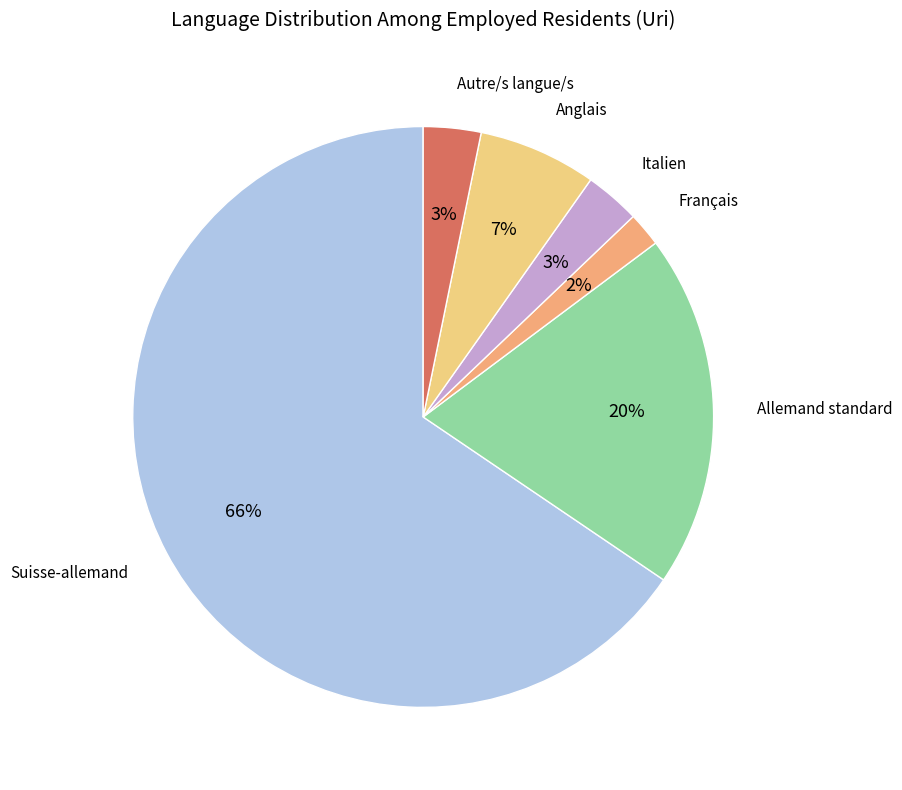

How many segments does this pie chart have?

6